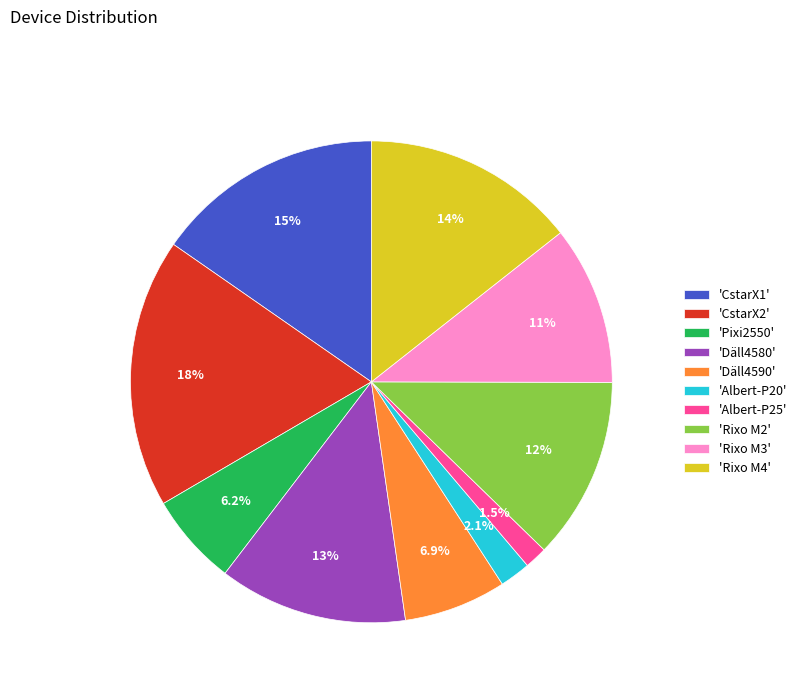

Combined, what portion of the pie is 'Däll4580' and 'Albert-P25'?

14.2%